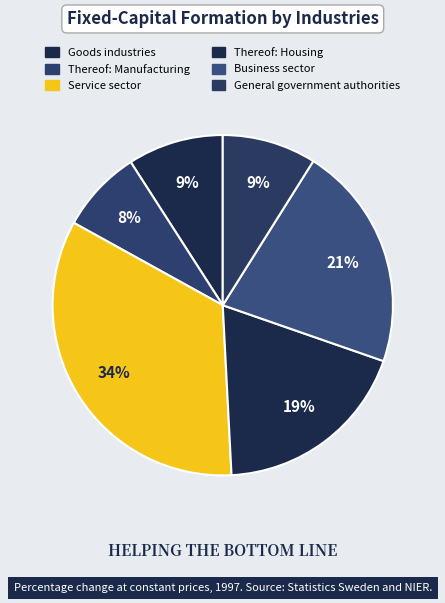

Count the number of slices in the pie.

6